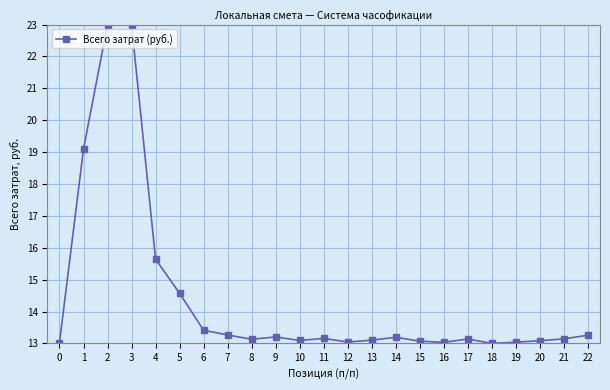

True or false: there are more than 0 points higher than both neighbors.

True